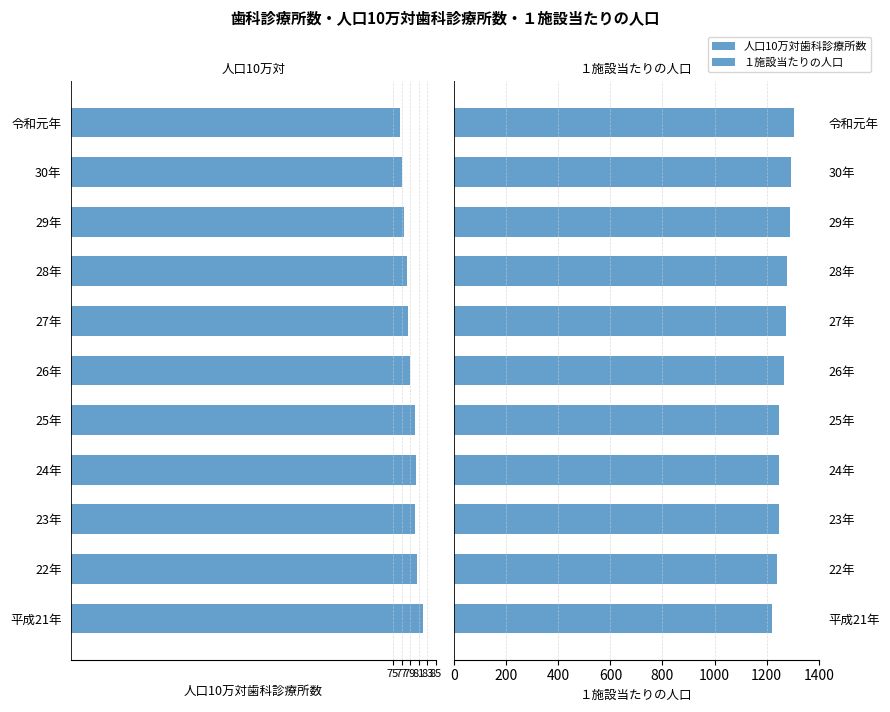

Which series changed the most between 22年 and 30年?

１施設当たりの人口